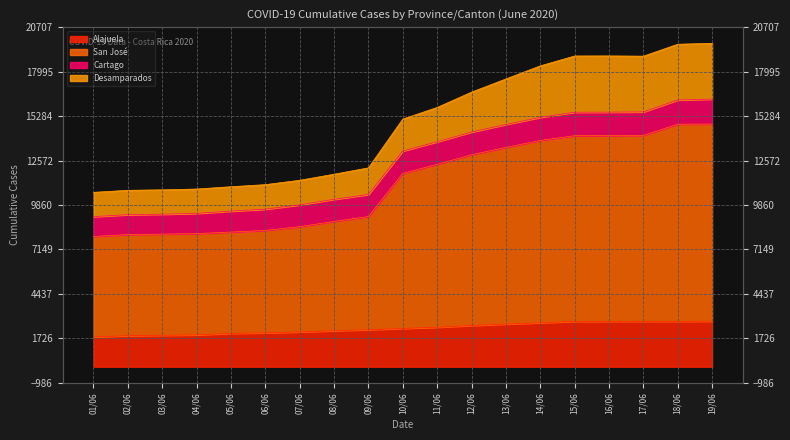

True or false: San José and Alajuela intersect in this chart.

False